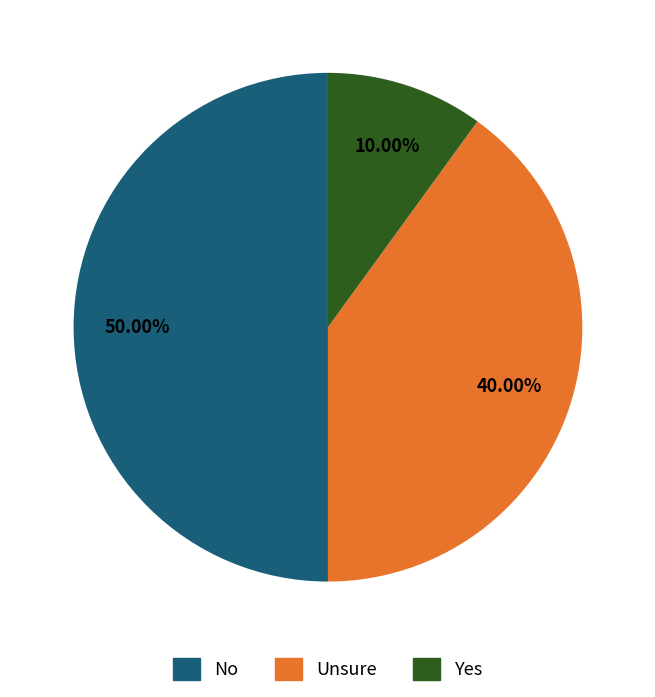

Is there any slice that represents more than half of the pie?

No